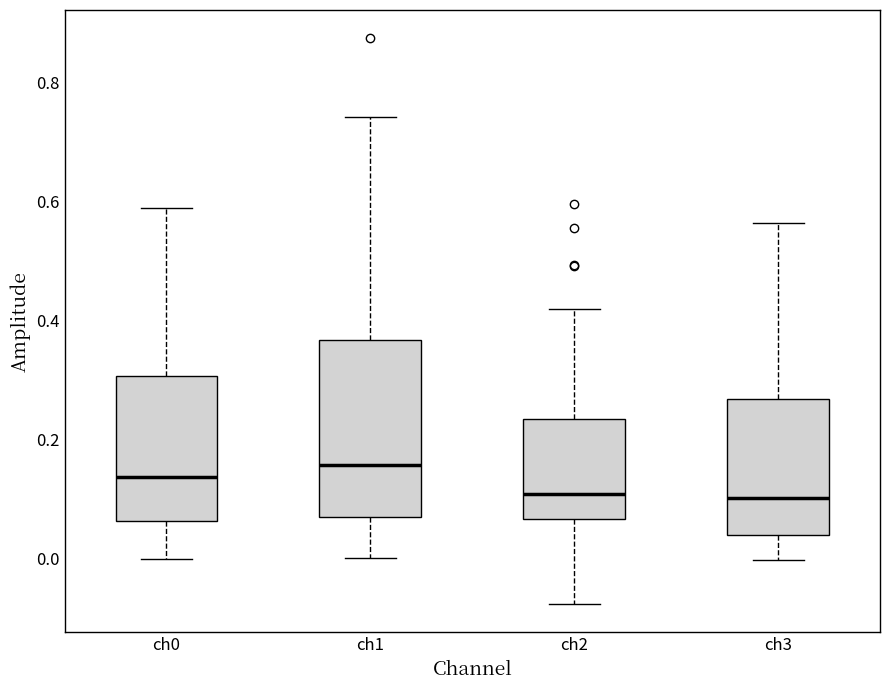

Comparing the boxes themselves (not the whiskers), which one is the tallest?

ch1